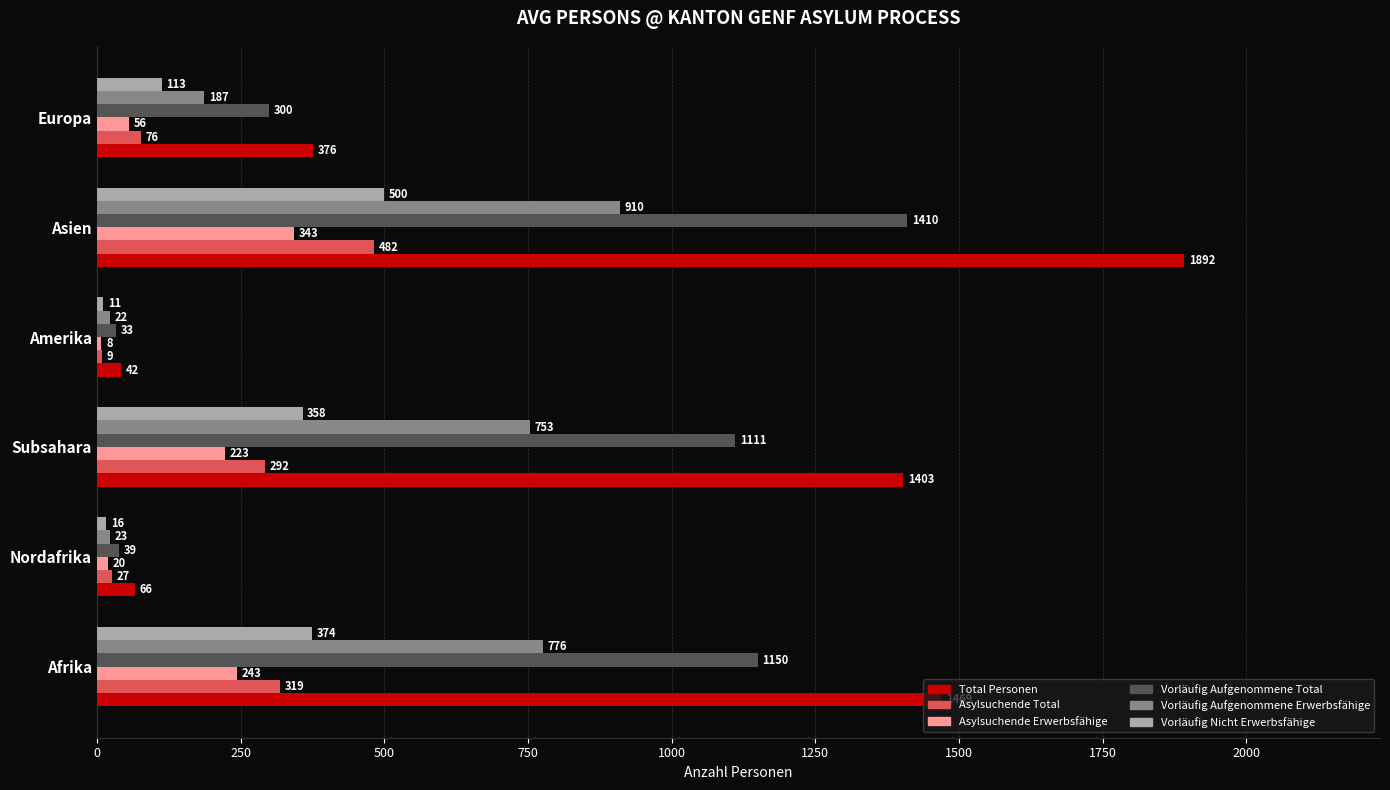

What is the spread (max minus min) of values at Afrika?

1226